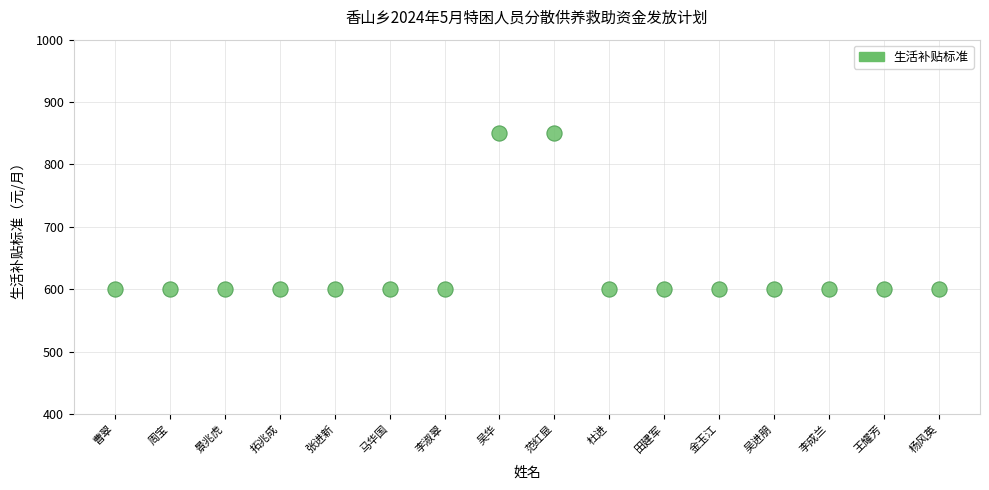

What is the range of Y values (max minus min)?

250